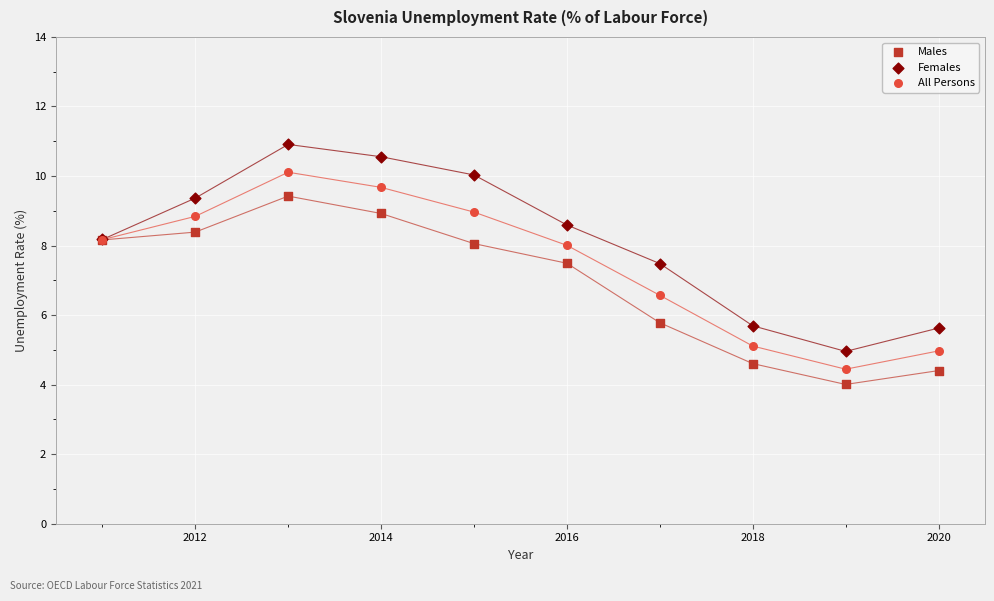

Which series has the largest Y range (max minus min)?

Females